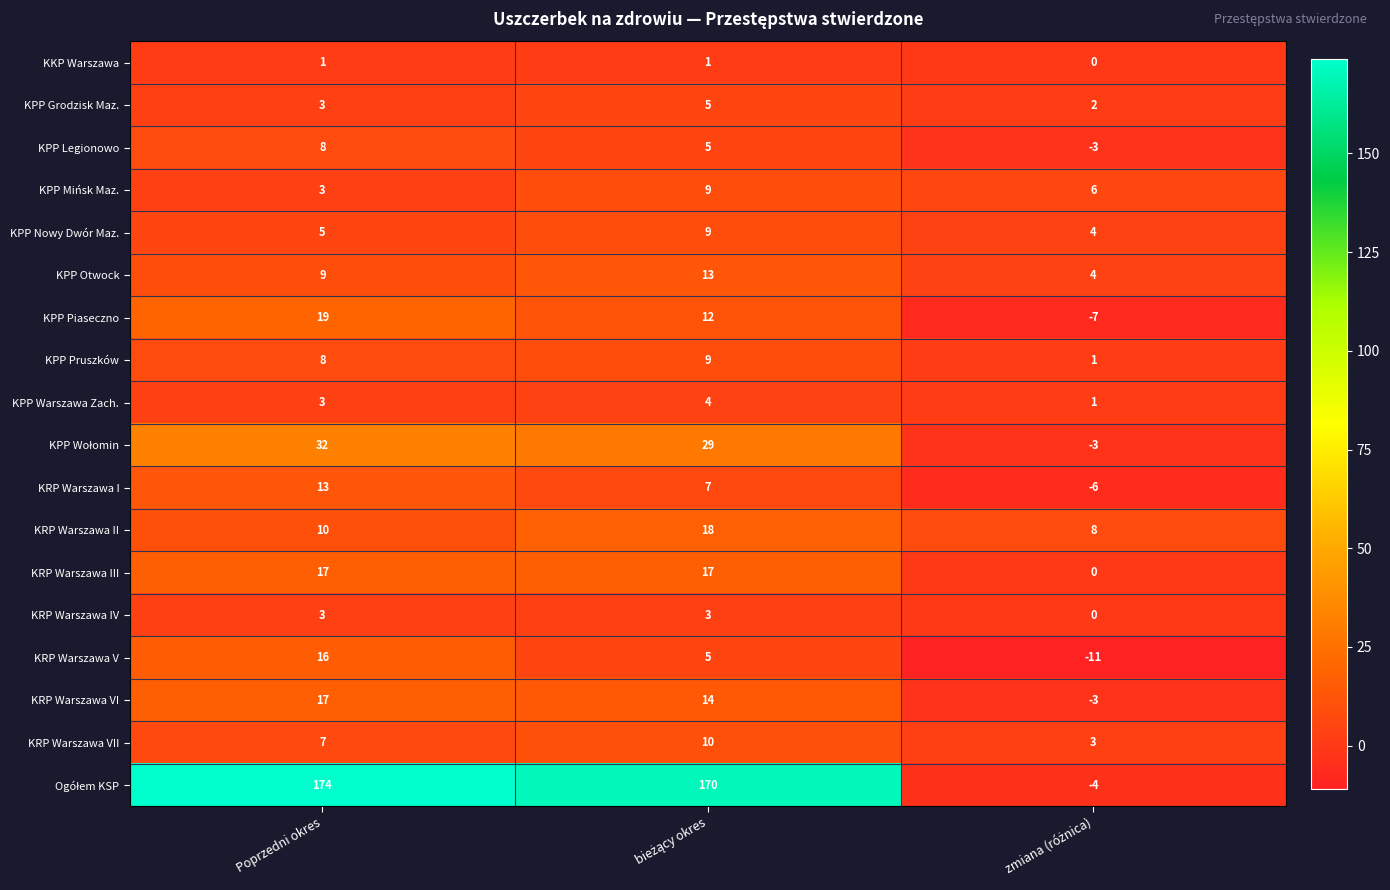

What is the greatest value displayed?

174